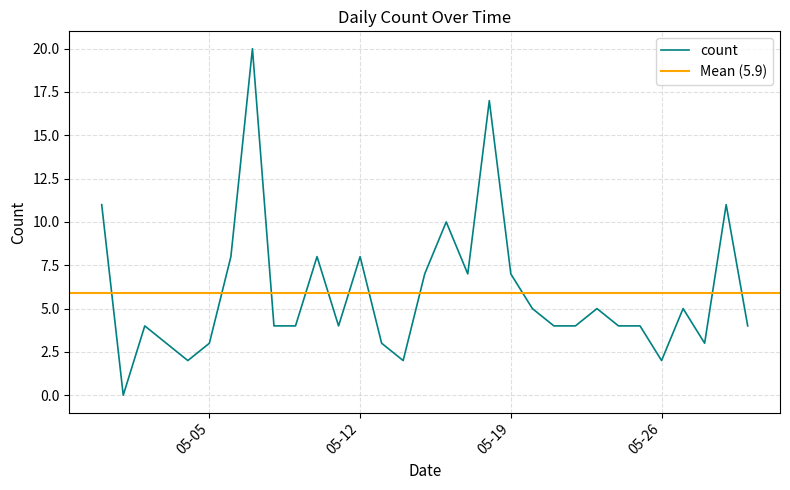

What is the label of the 7th point from the right?

2020-05-24